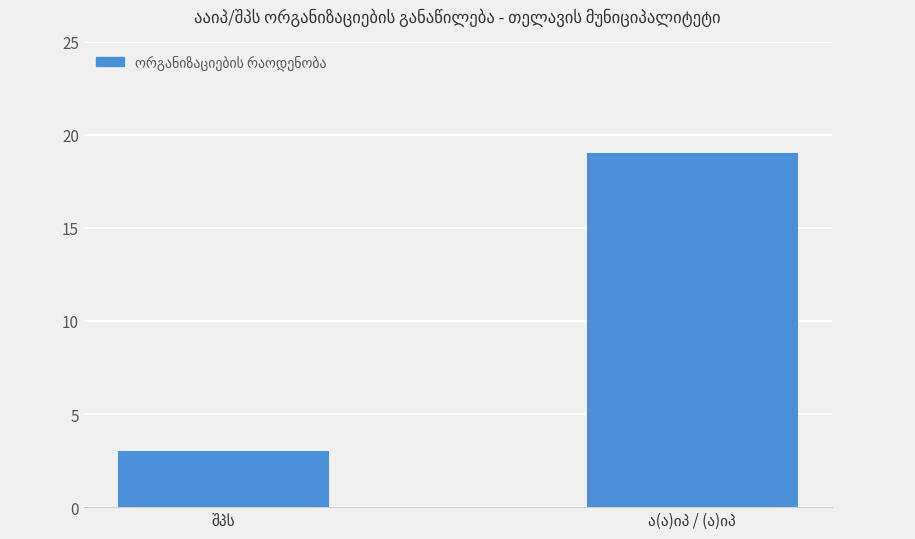

What is the minimum value shown in the chart?

3